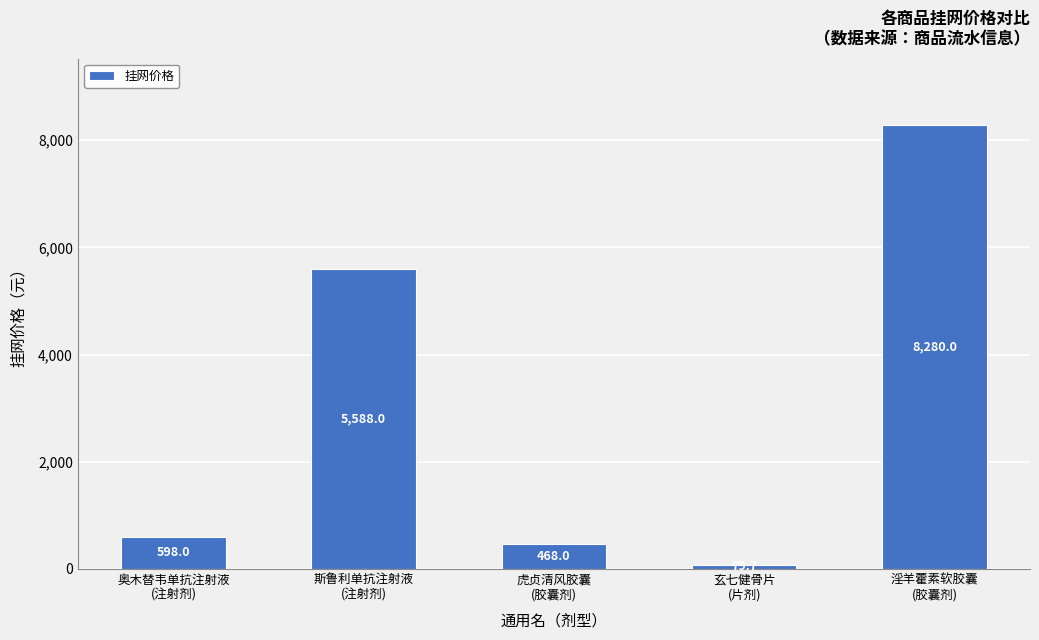

What is the approximate value at 奥木替韦单抗注射液
(注射剂)?

598.0